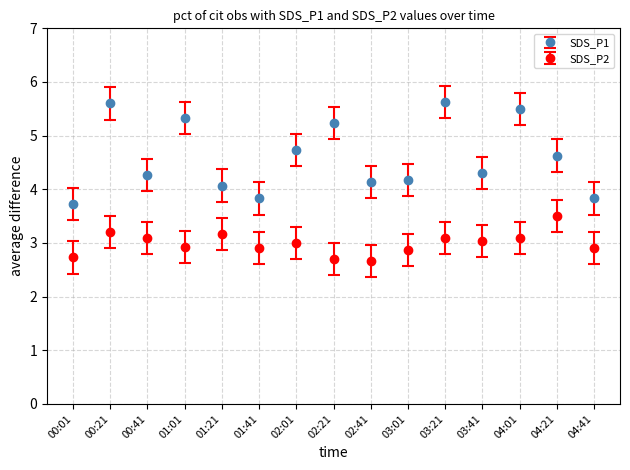

At which label does SDS_P2 first exceed 3?

00:21